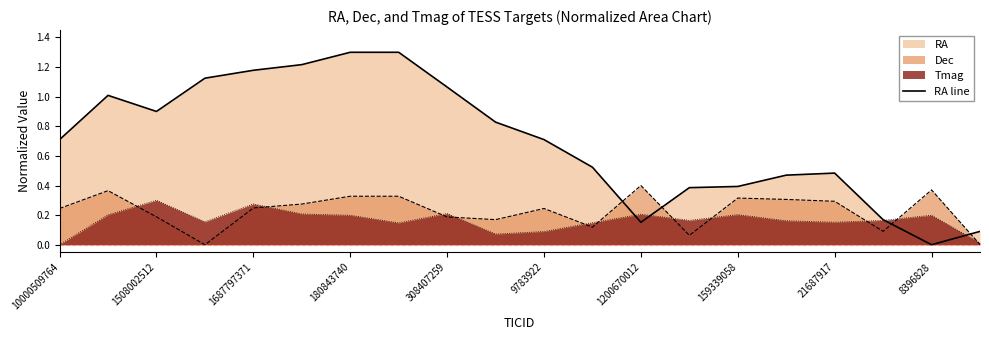

What is the greatest value displayed?

1.3